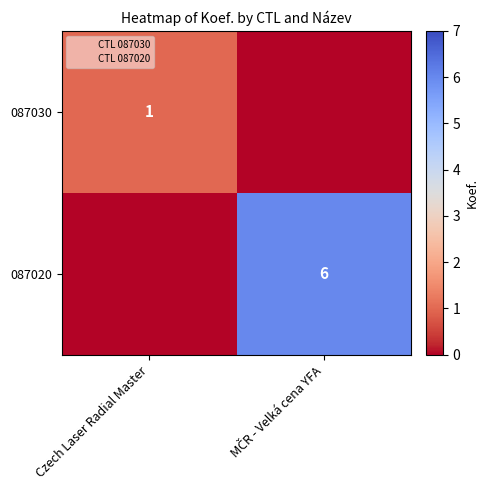

The 087030 series shows 2 at Czech Laser Radial Master. True or false?

False